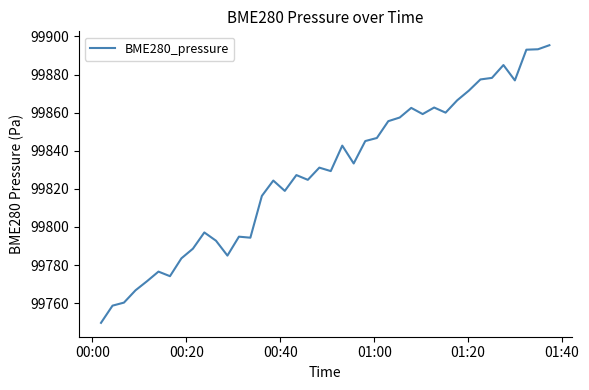

What is the sum of all values?

3993128.0